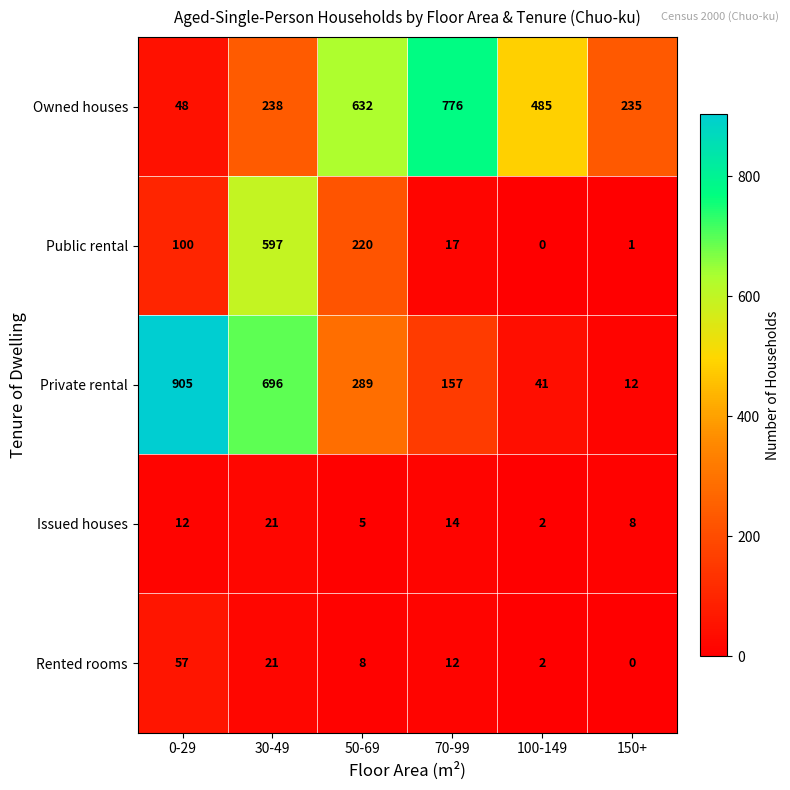

Reading right to left, extract all data points from this chart.

Owned houses: 235	485	776	632	238	48
Public rental: 1	0	17	220	597	100
Private rental: 12	41	157	289	696	905
Issued houses: 8	2	14	5	21	12
Rented rooms: 0	2	12	8	21	57